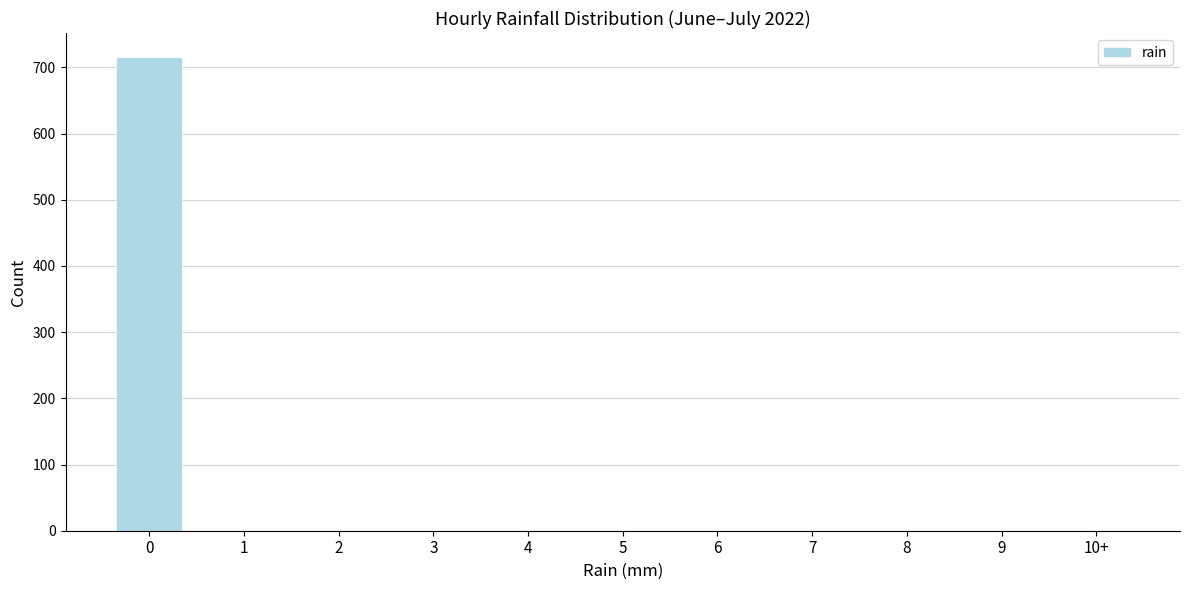

Reading left to right, list all the values displayed in this chart.

0=716	1=0	2=0	3=0	4=0	5=0	6=0	7=0	8=0	9=0	10+=0